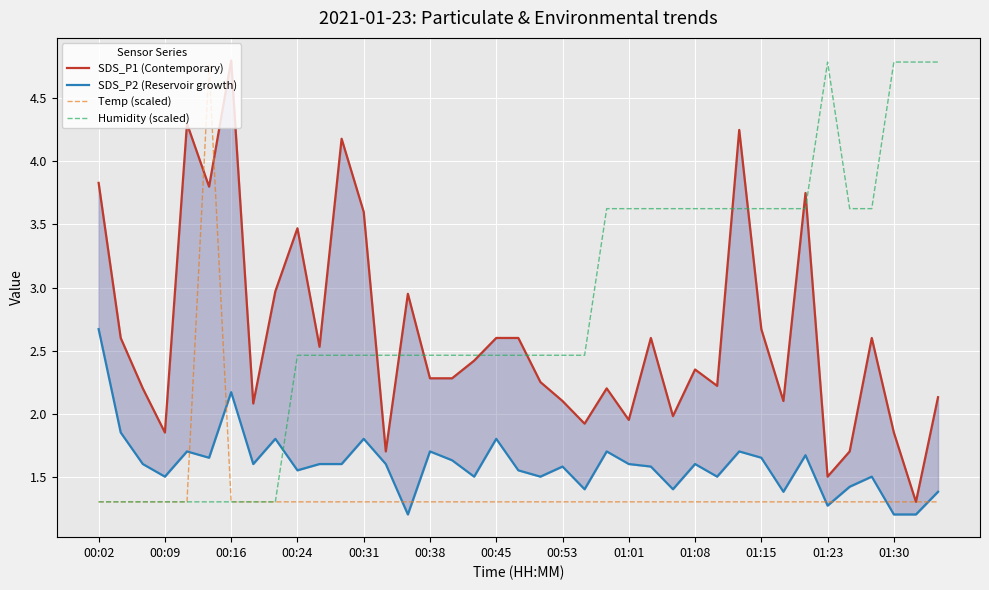

What is the maximum value for Humidity (scaled)?

4.8